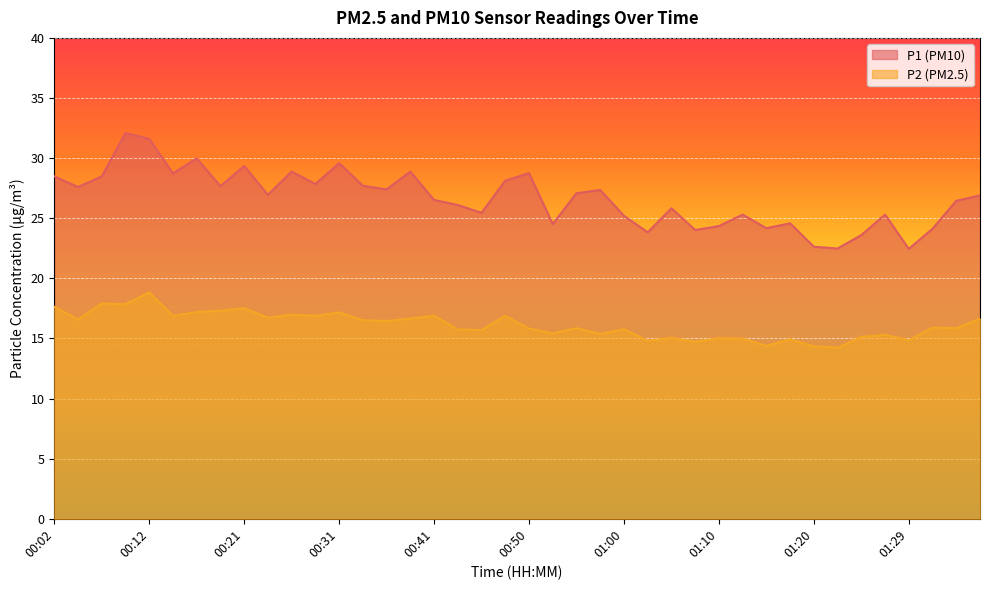

In P2, how many points are higher than both neighbors (excluding endpoints)?

14